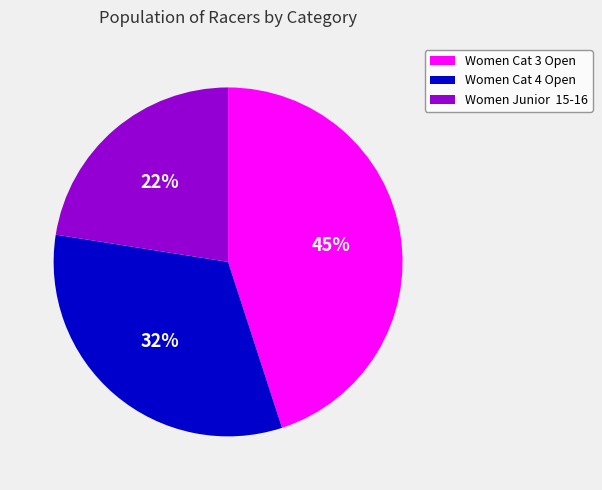

Which has a higher value, Women Cat 4 Open or Women Cat 3 Open?

Women Cat 3 Open